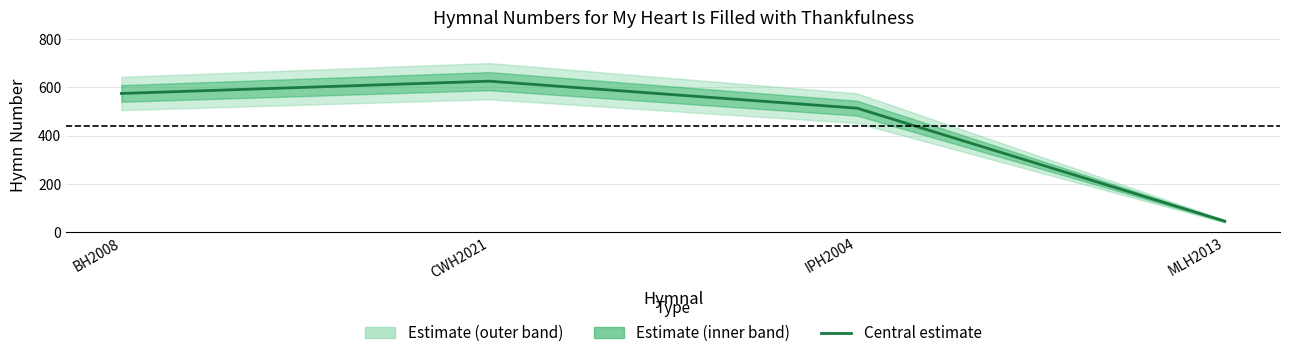

True or false: there are more than 0 points higher than both neighbors.

True